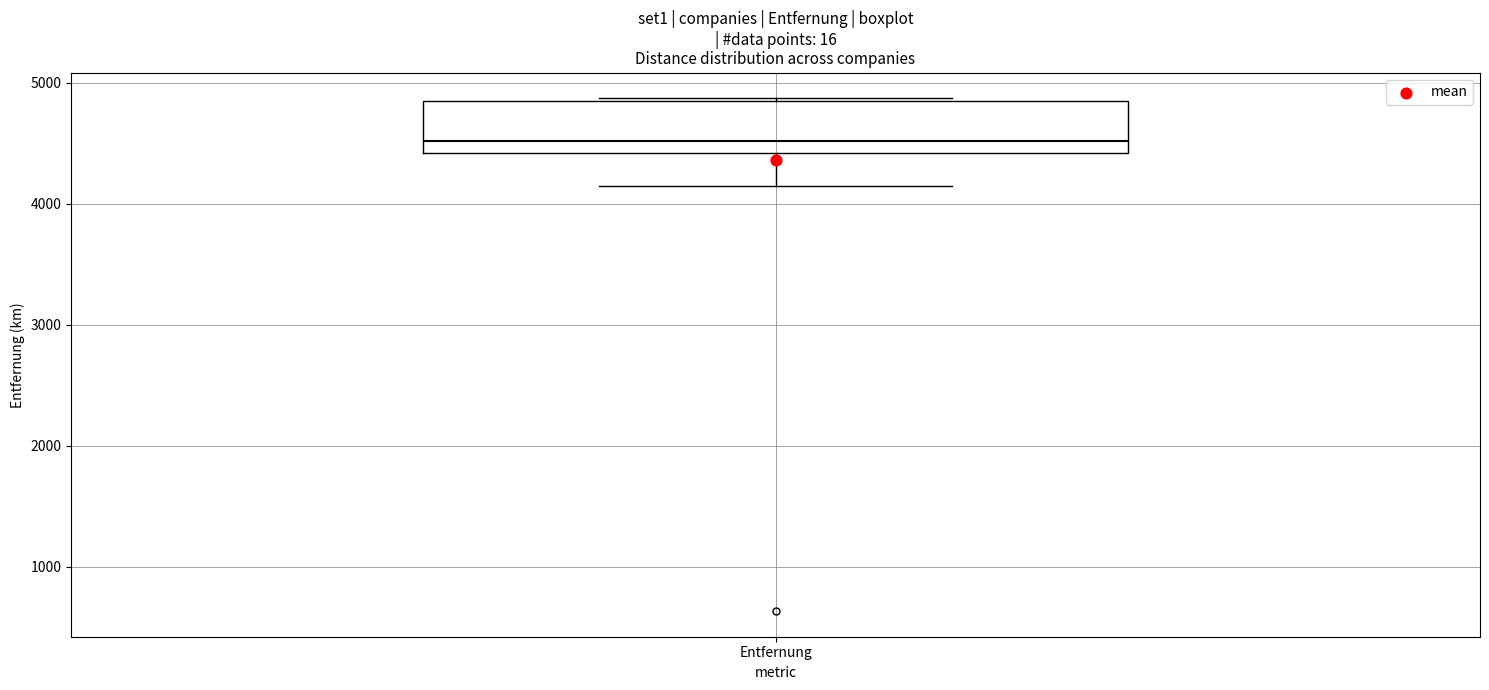

Read this box plot against the y-axis: the position of the median line, the range covered by the box, and the ends of both whiskers. The values are not printed on the chart, so give them approximately, as read against the axis.

median 4500, box 4400 to 4800, whiskers 4100 to 4900